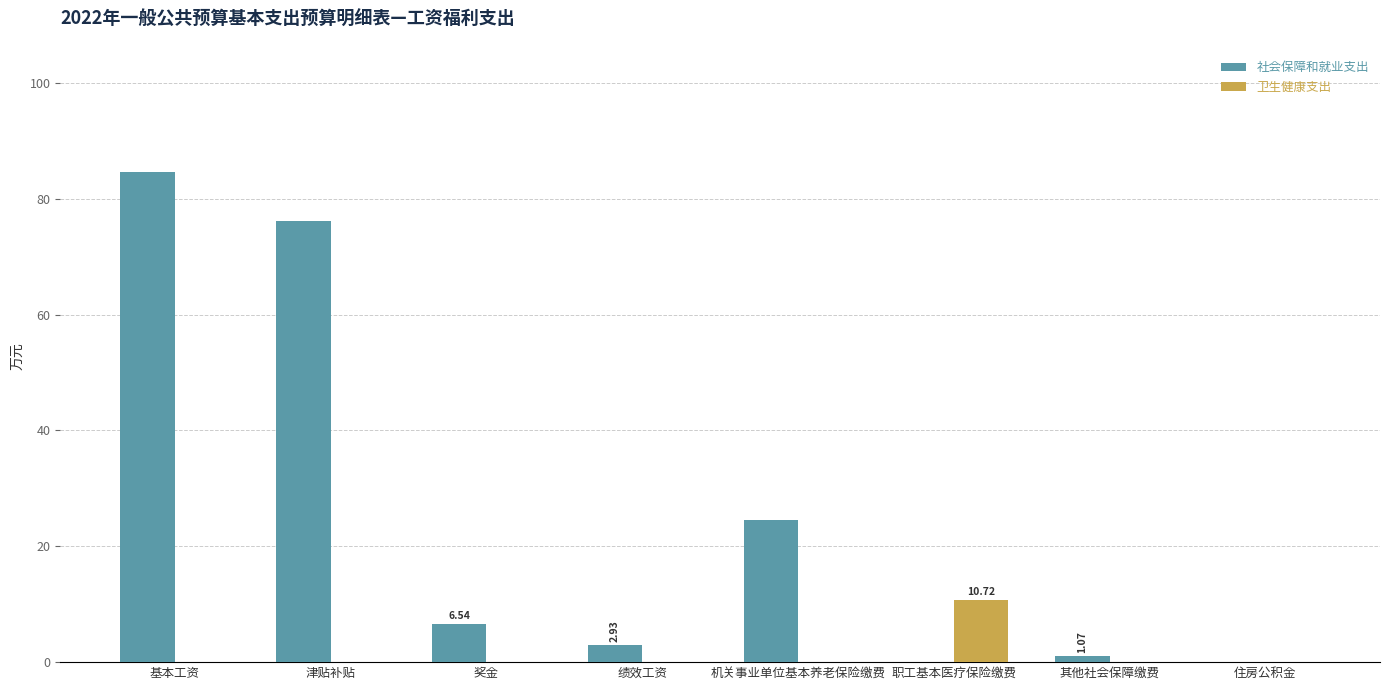

Is the value of 卫生健康支出 at 机关事业单位基本养老保险缴费 greater than the value of 社会保障和就业支出 at 基本工资?

No